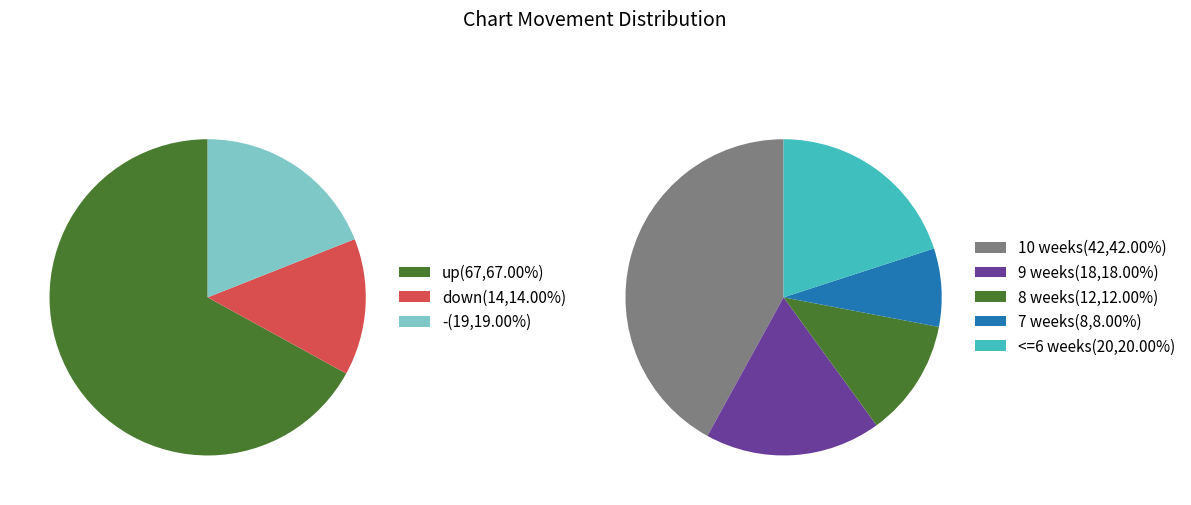

To the nearest percent, what portion does - represent?

19%